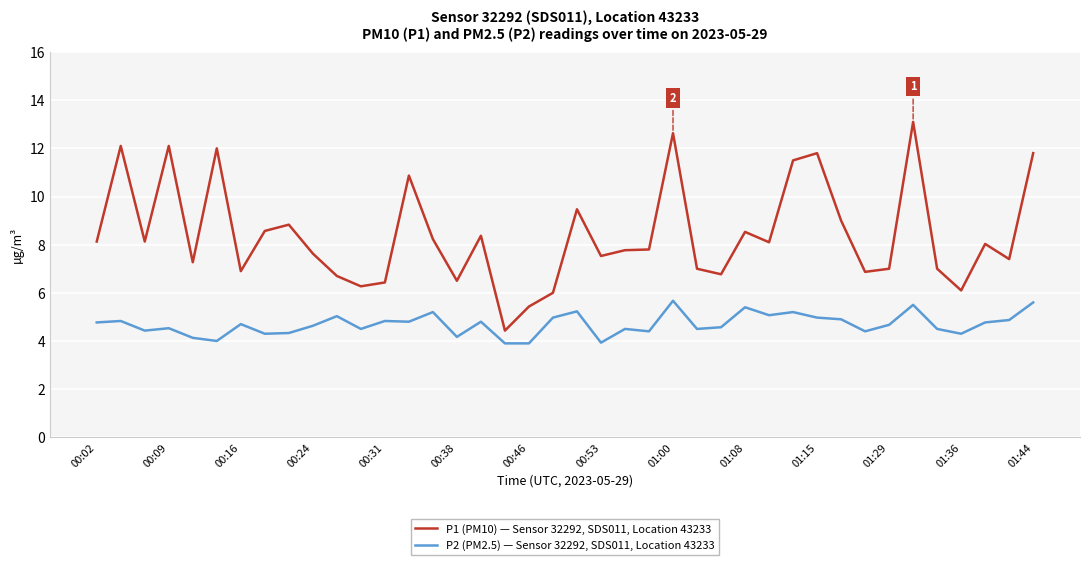

True or false: P2 (PM2.5) — Sensor 32292, SDS011, Location 43233 and P1 (PM10) — Sensor 32292, SDS011, Location 43233 intersect in this chart.

False